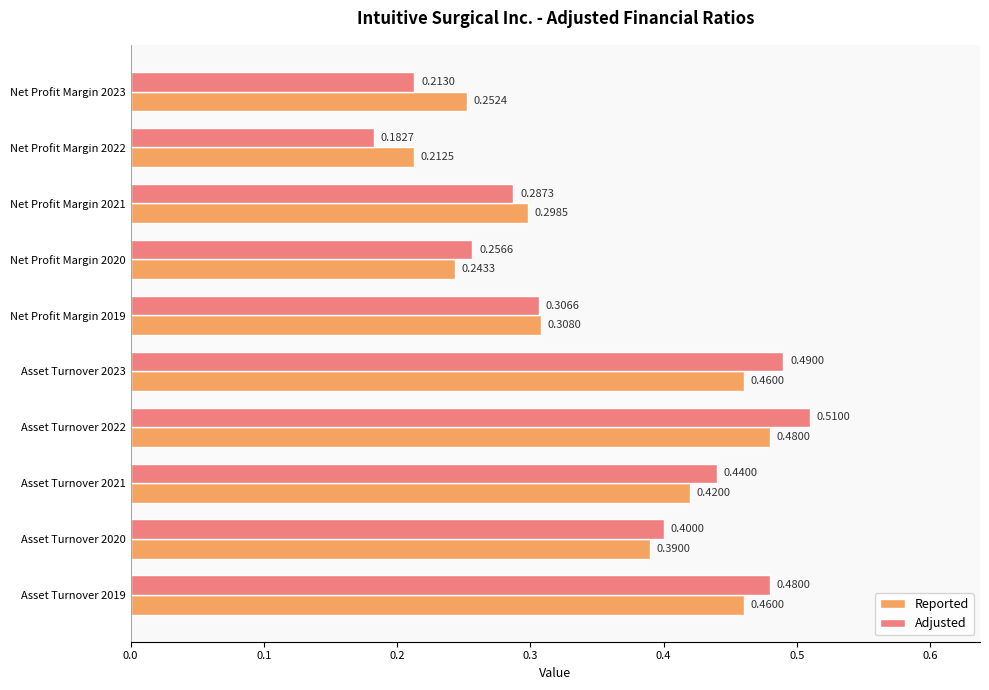

Between Asset Turnover 2023 and Asset Turnover 2020, which series saw the biggest shift?

Adjusted